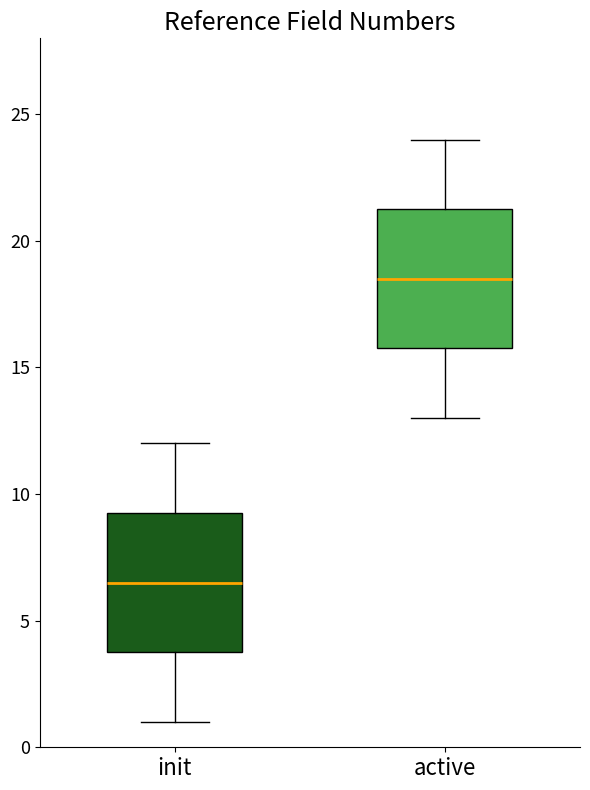

Where is the lower edge of the box for active on the y-axis? The values are not printed on the chart, so give them approximately, as read against the axis.

16.0